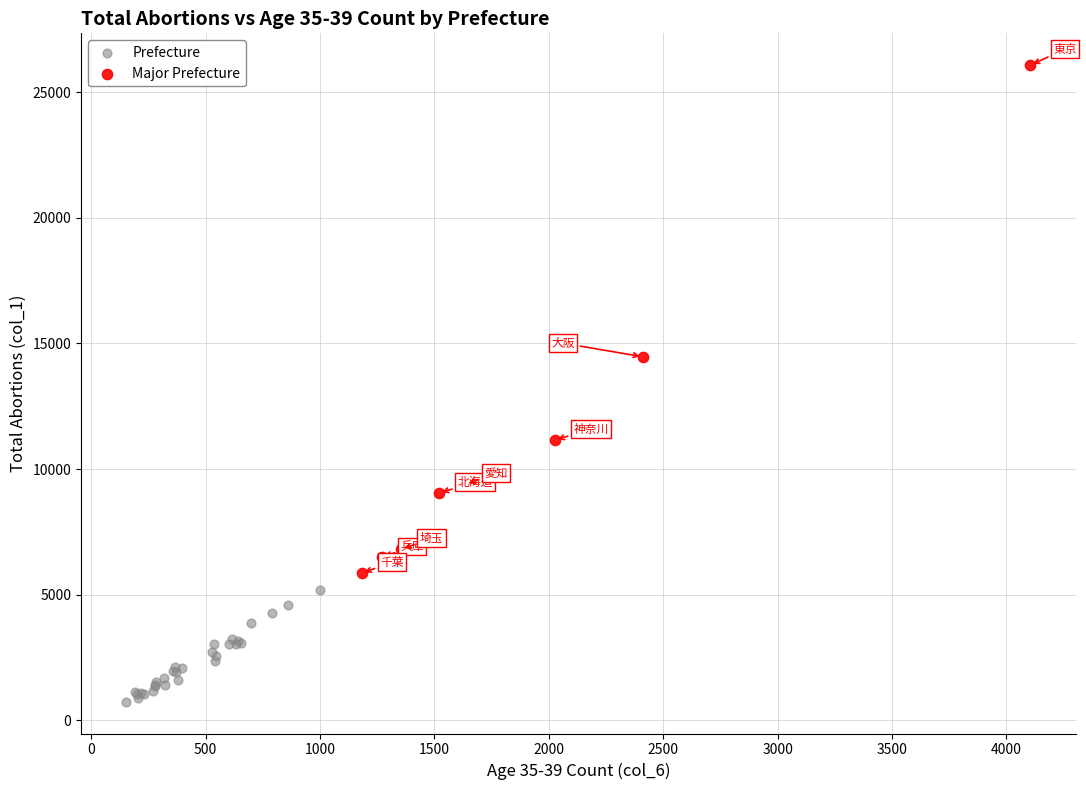

Which series reaches the minimum Y coordinate?

Prefecture